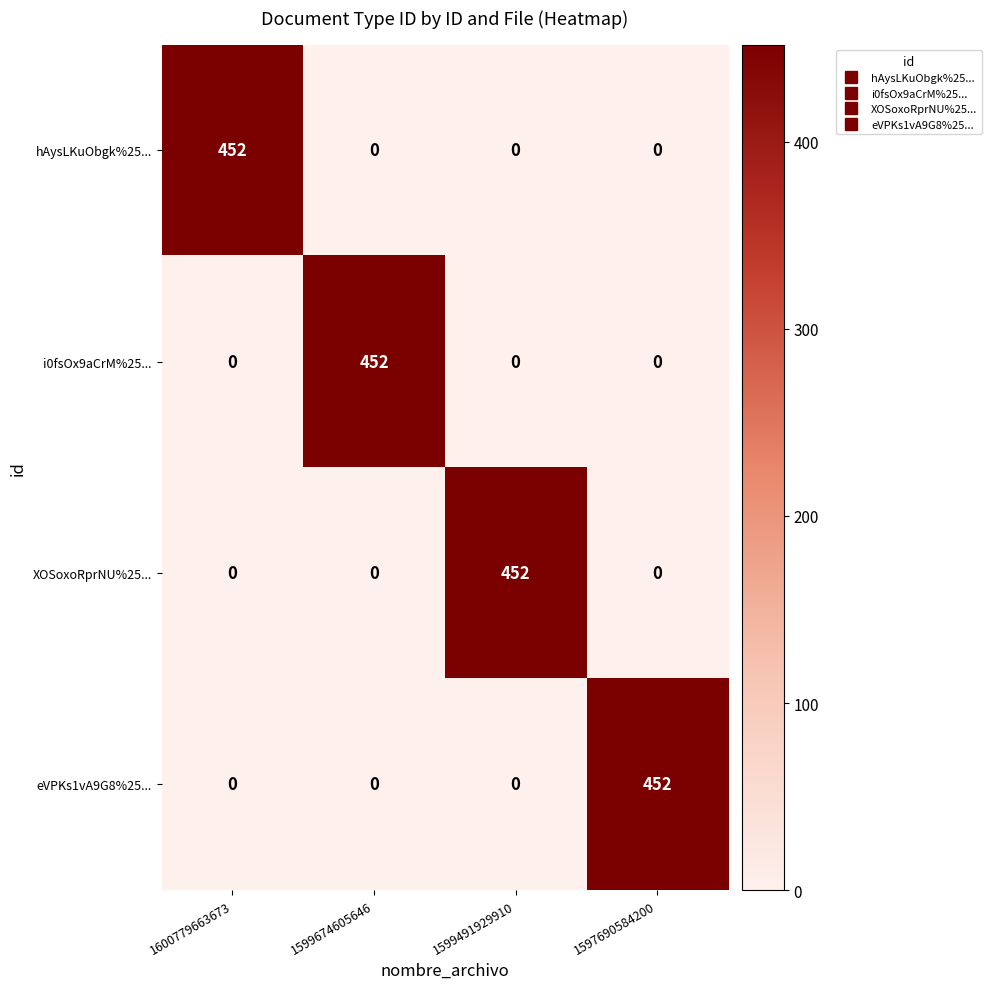

What is the total value across all series at 1597690584200?

452